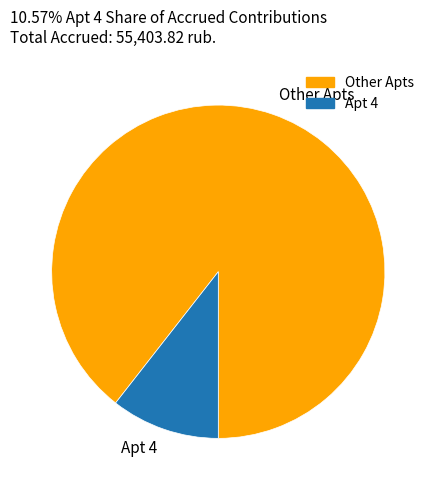

Which has a higher value, Apt 4 or Other Apts?

Other Apts